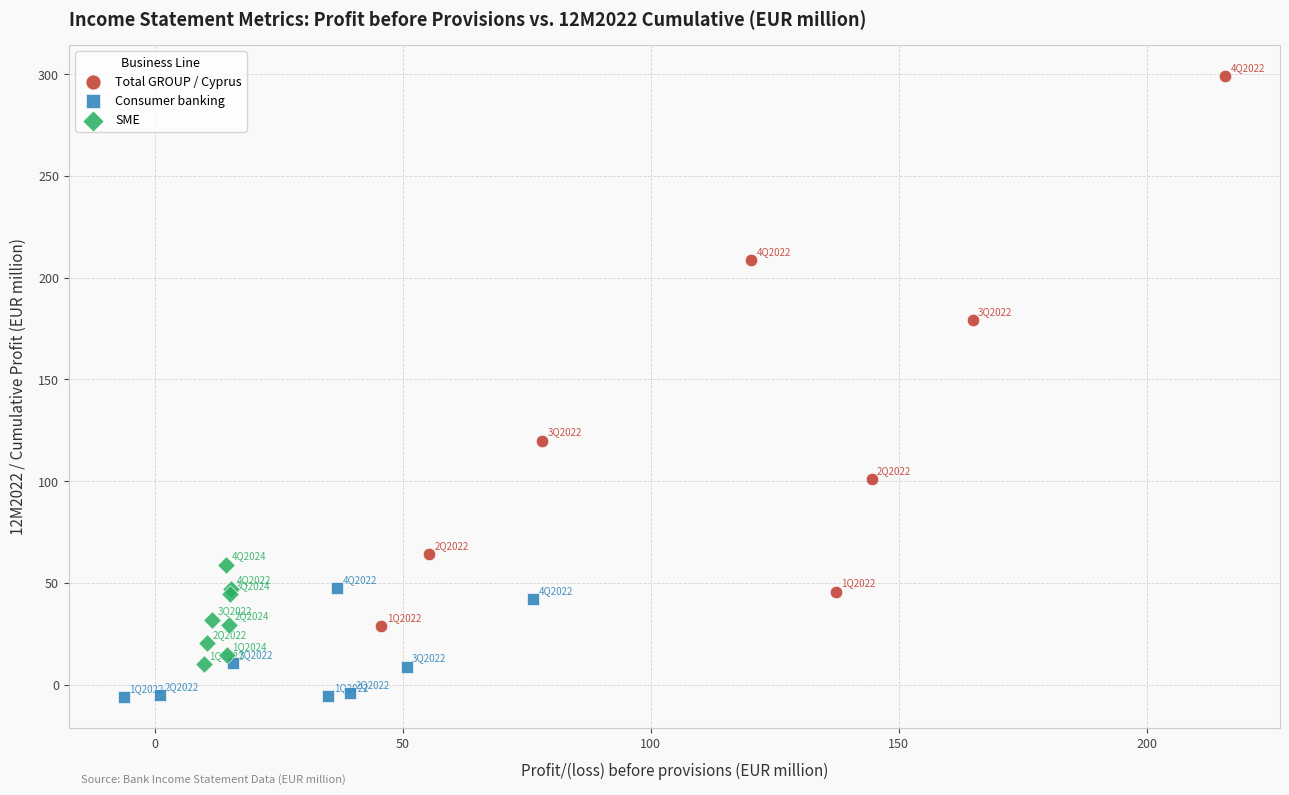

Which series has the largest Y range (max minus min)?

Total GROUP / Cyprus